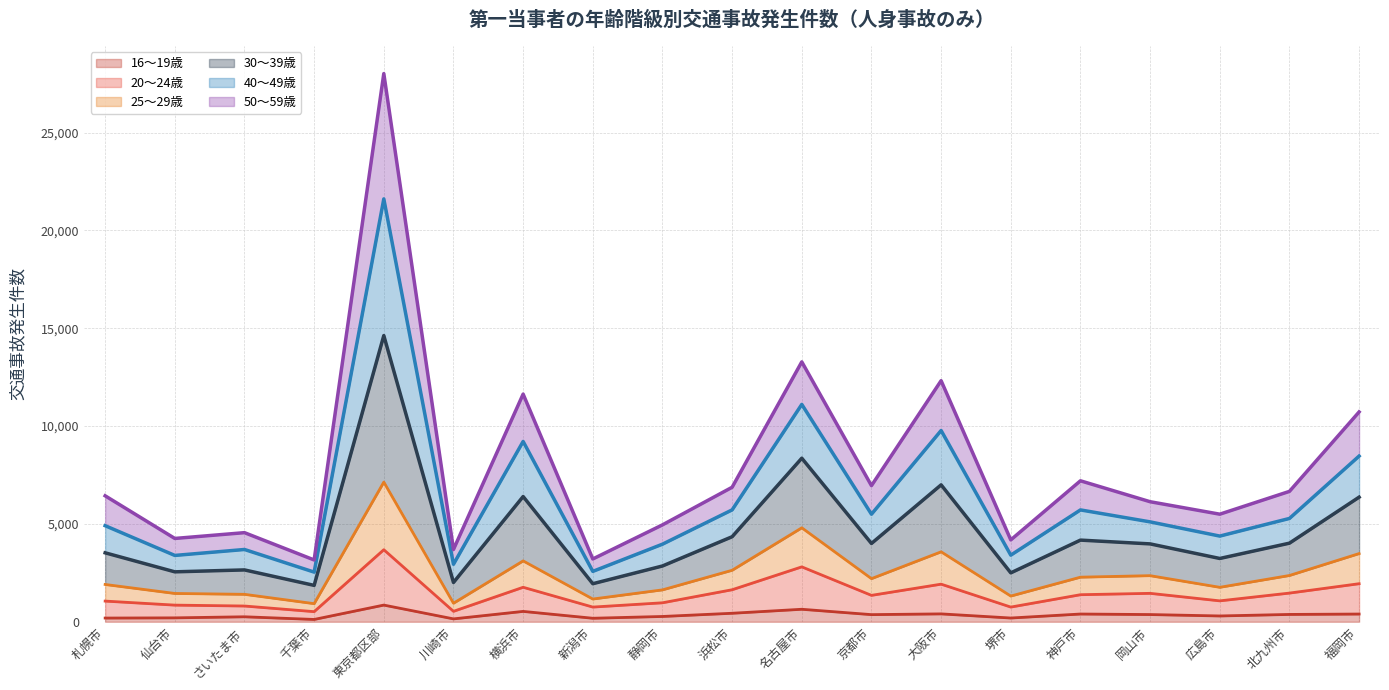

True or false: 25～29歳 and 16～19歳 cross at least once.

False